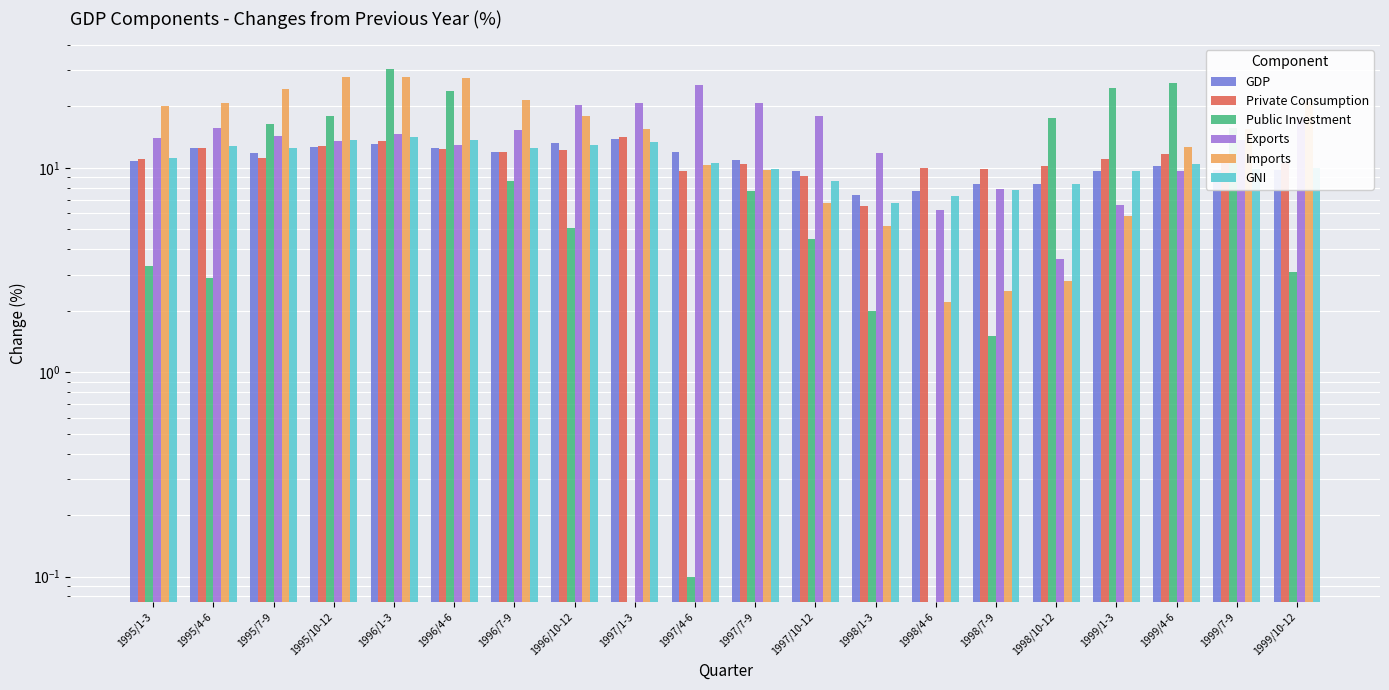

How many bars are there in each group?

6